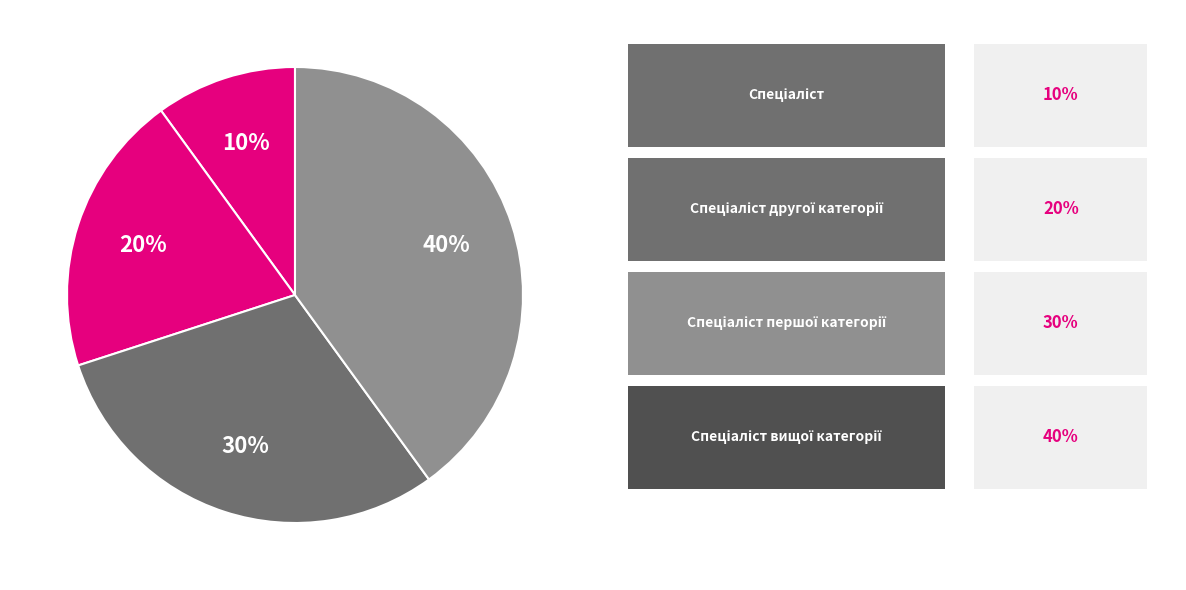

How many slices are in this pie chart?

4